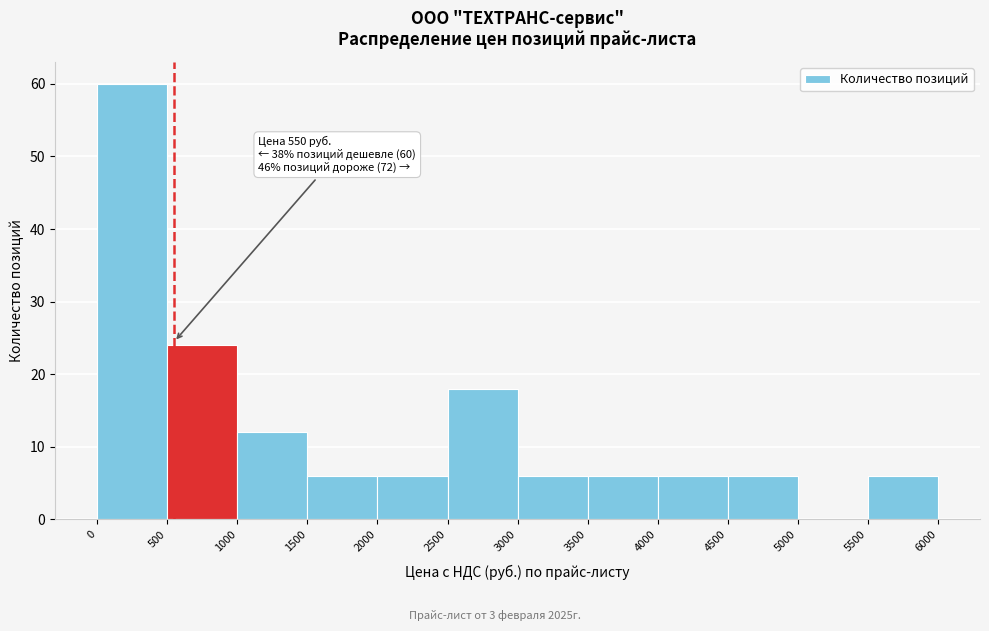

Over which range of the x-axis is the bar tallest?

0 to 500